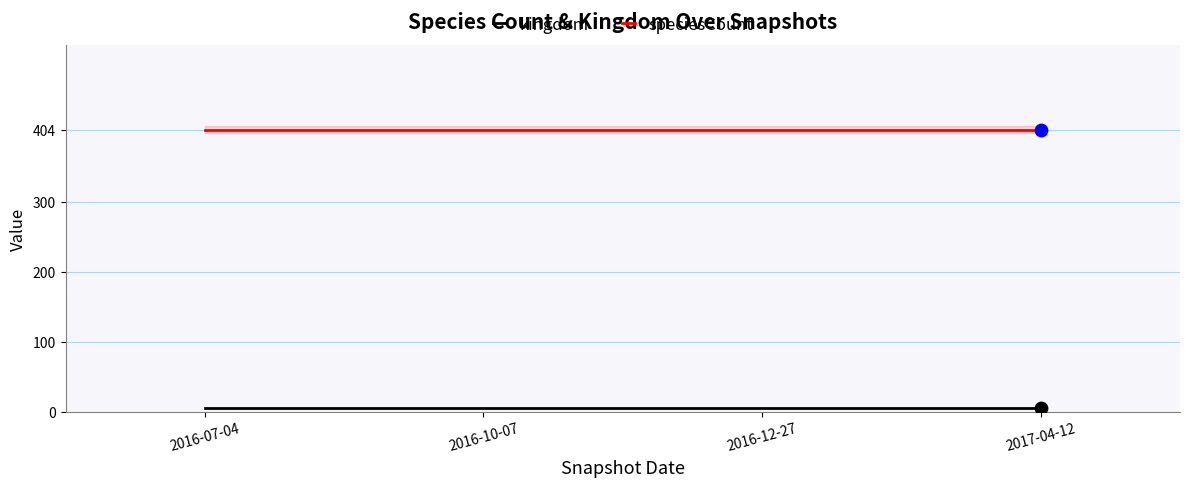

Which series has the largest total across all categories?

speciesCount